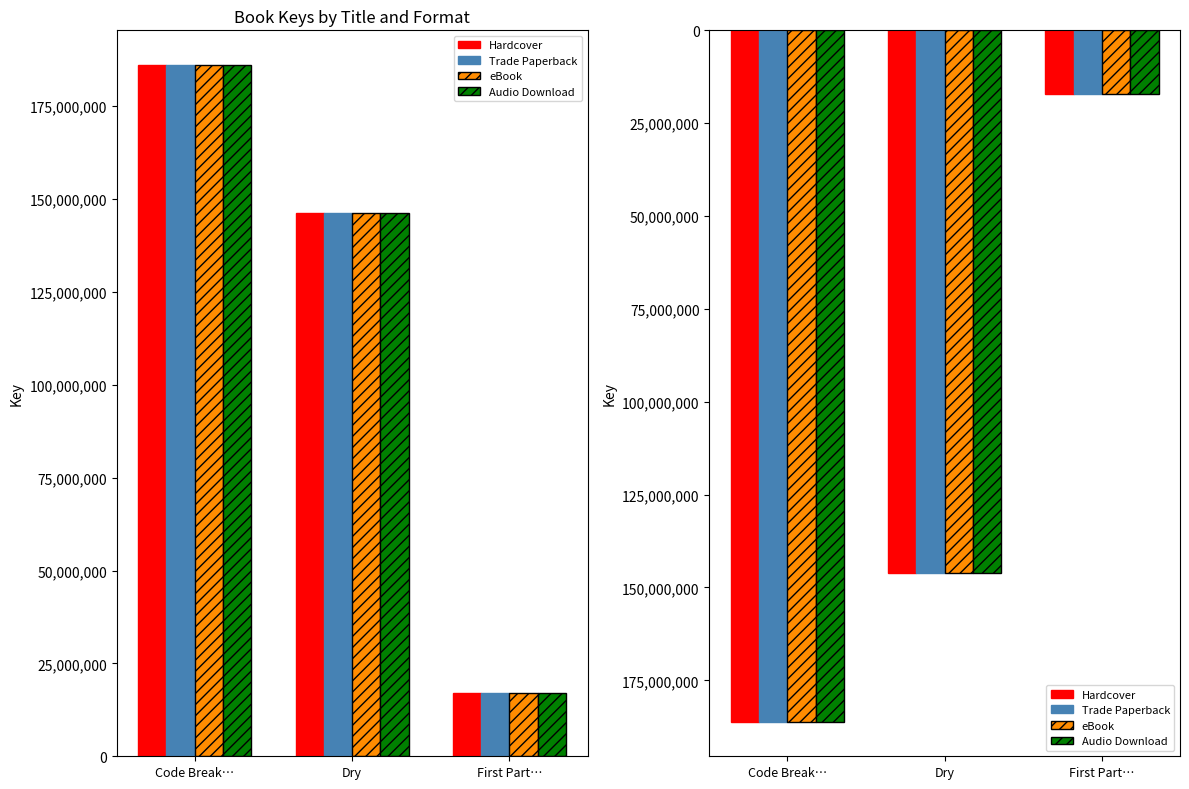

What value does the Hardcover series have at Dry?

146176983